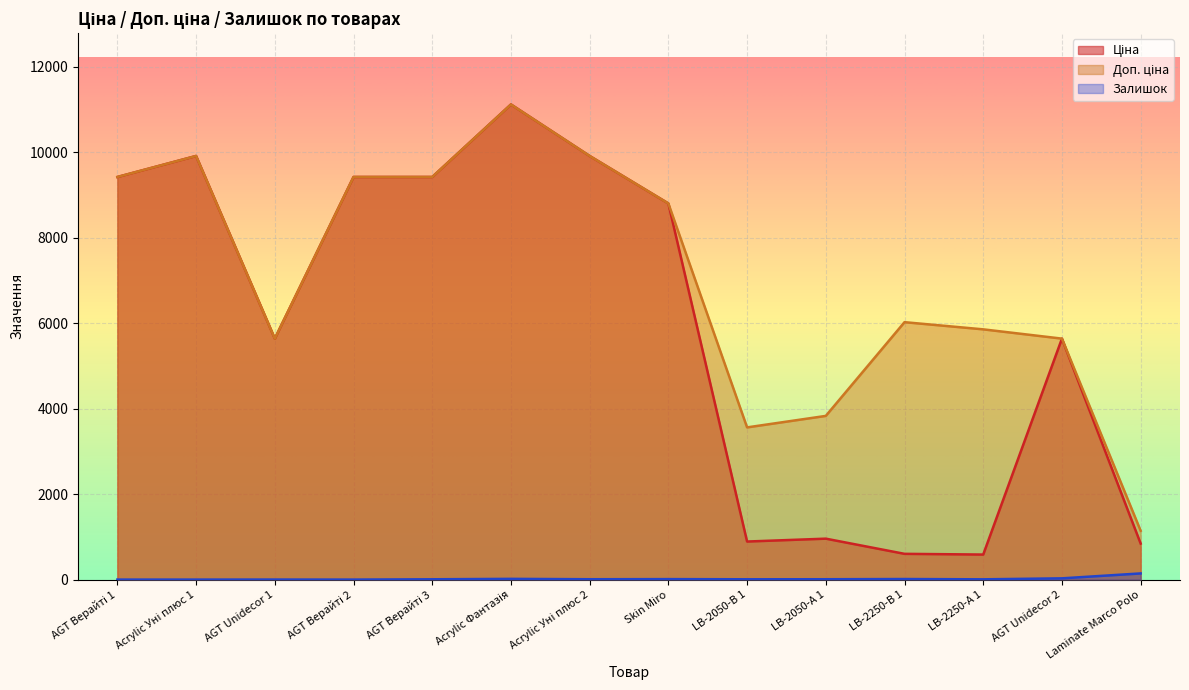

True or false: Доп. ціна and Залишок intersect in this chart.

False